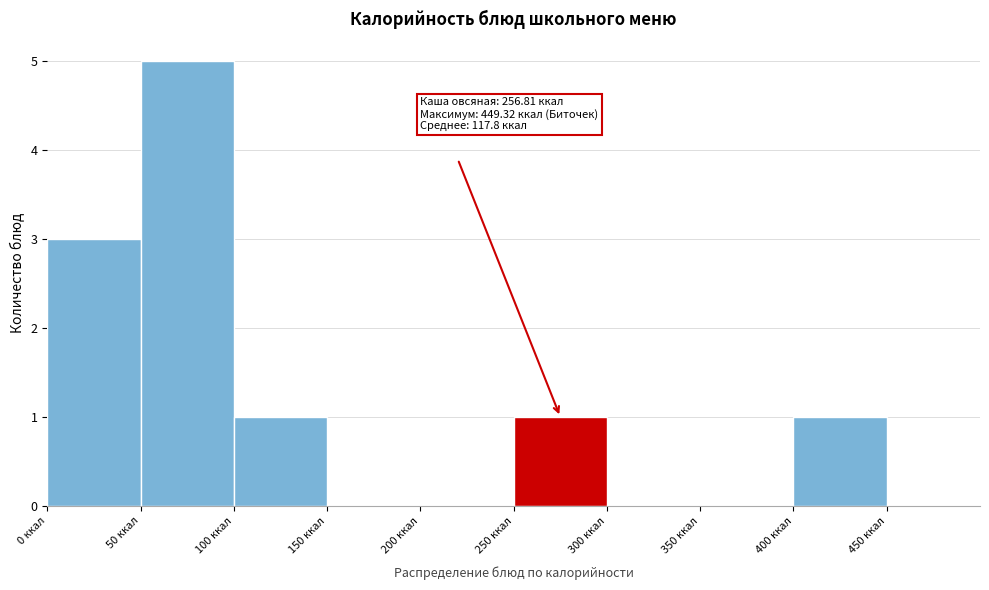

Which range on the x-axis has the tallest bar?

50 to 100